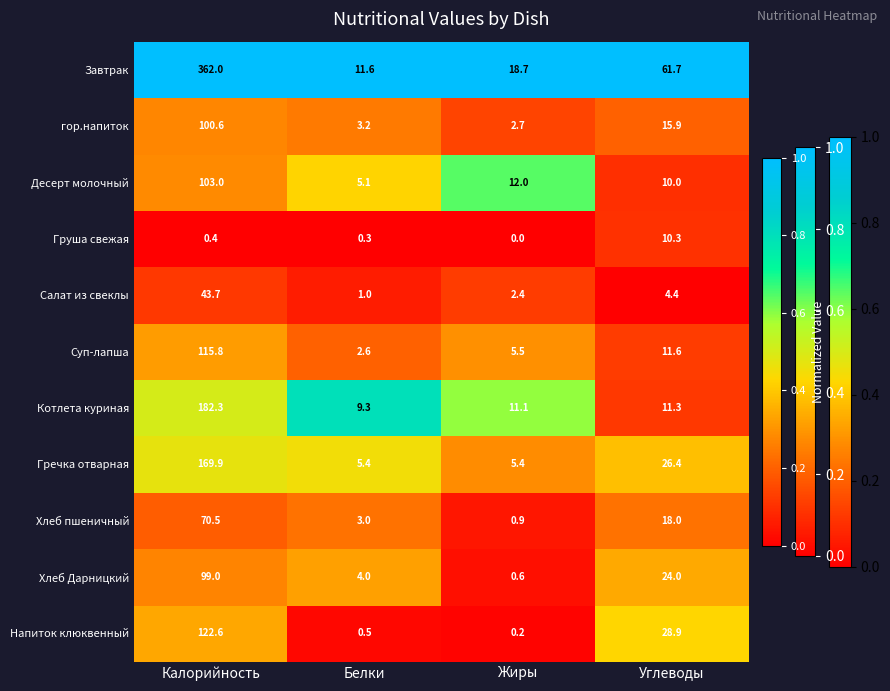

At how many categories does at least one series exceed 0?

4